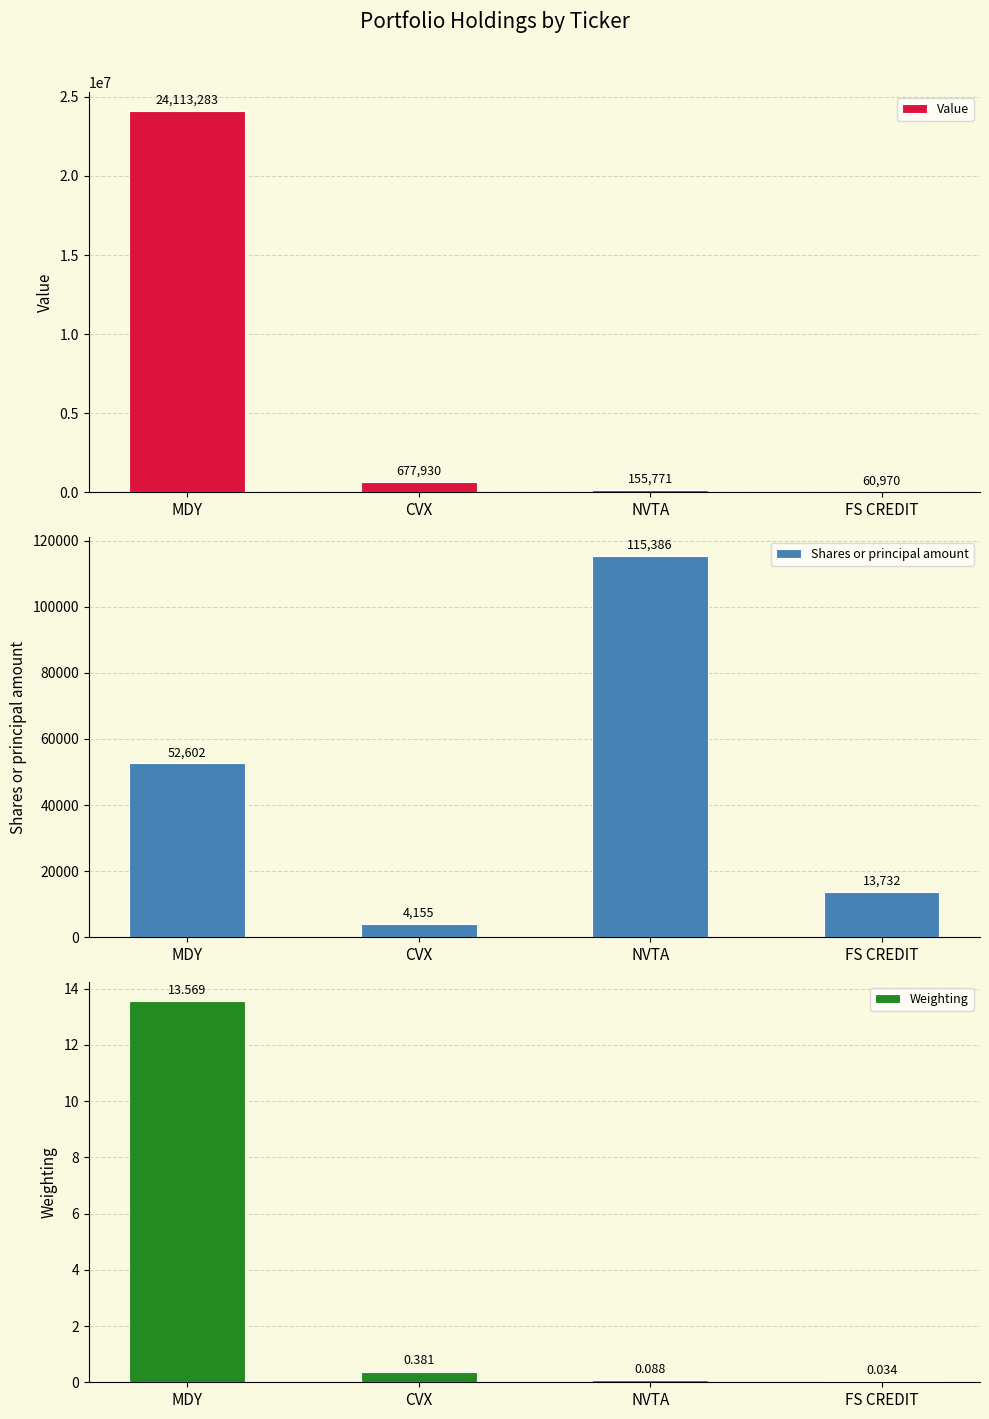

How many values in the Value series exceed 677930?

1